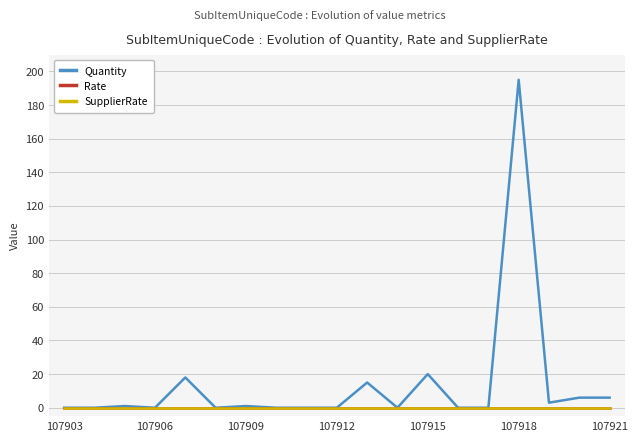

How many lines are shown in the chart?

3